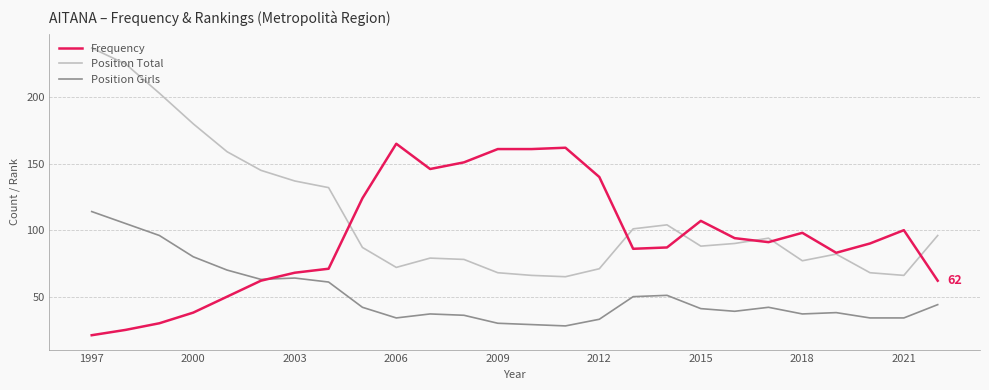

List the series in order of their overall mean, lowest first.

Position Girls, Frequency, Position Total